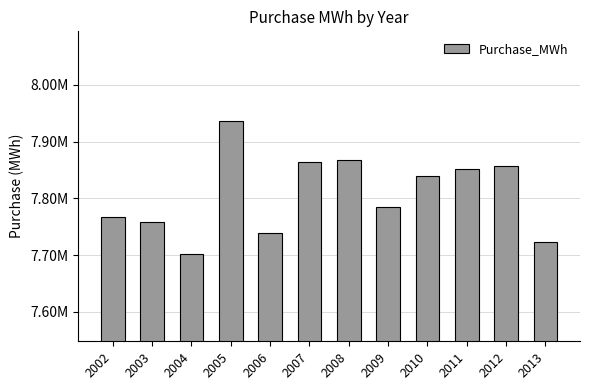

Does the chart contain any negative values?

No